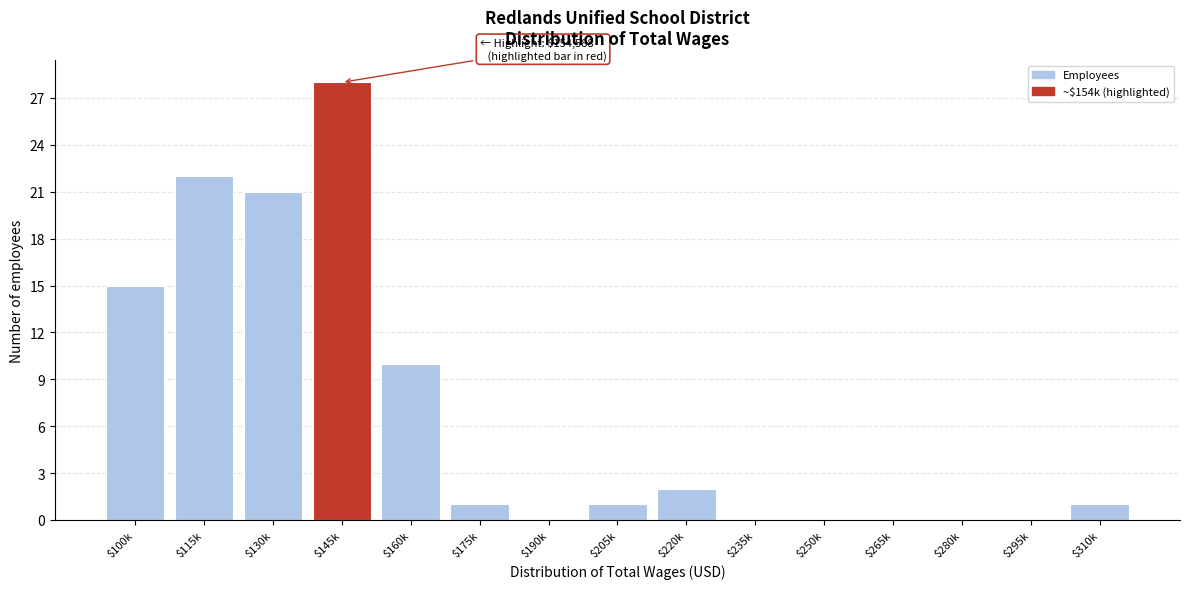

The value at $220k is 1. True or false?

False